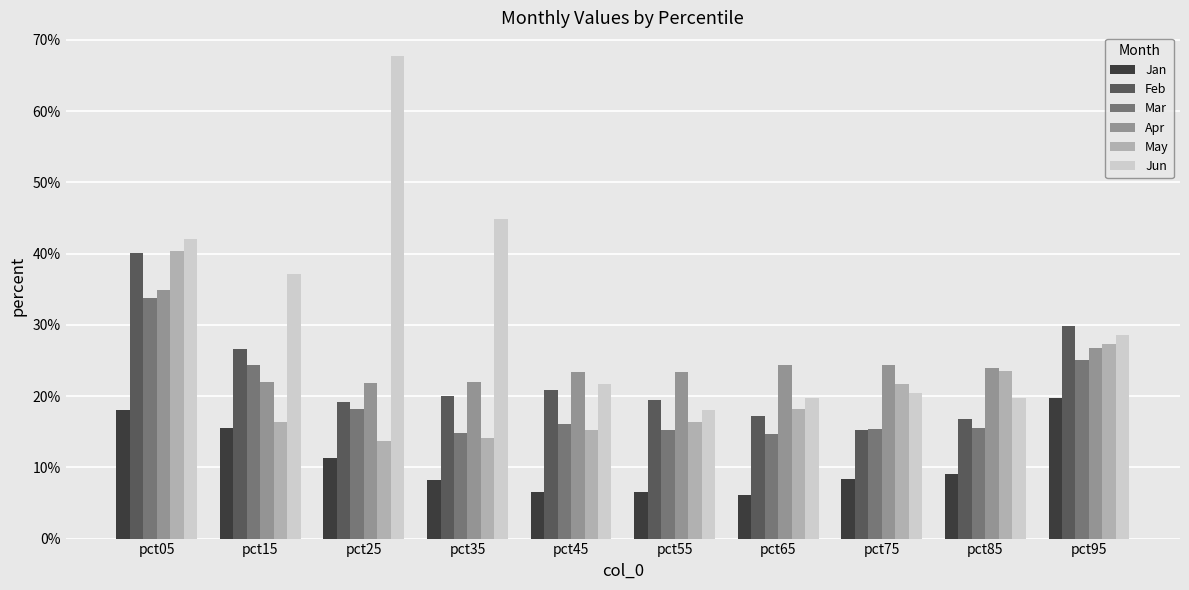

What is the difference between the maximum and second lowest values in the Mar series?

0.2